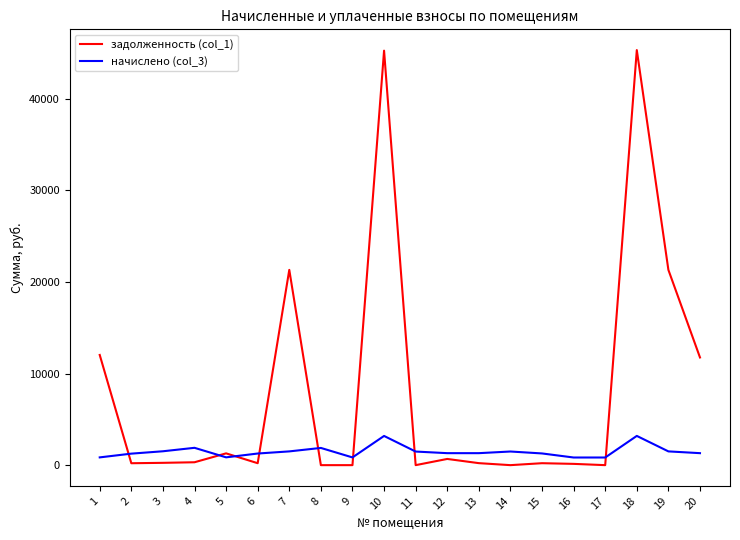

Is the value of задолженность (col_1) at 19 greater than the value of начислено (col_3) at 17?

Yes